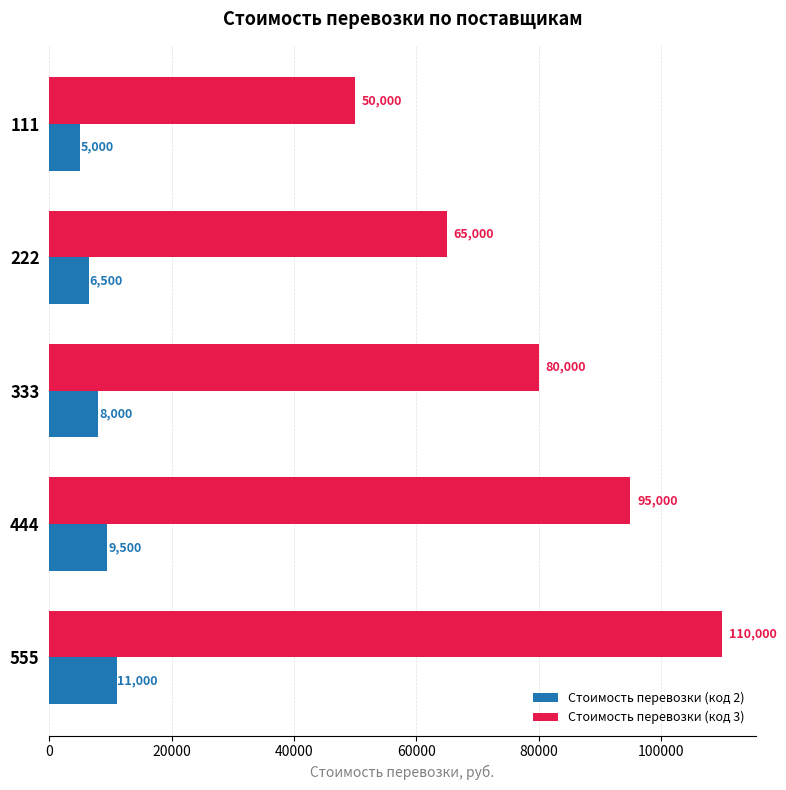

What is the greatest value displayed?

110000